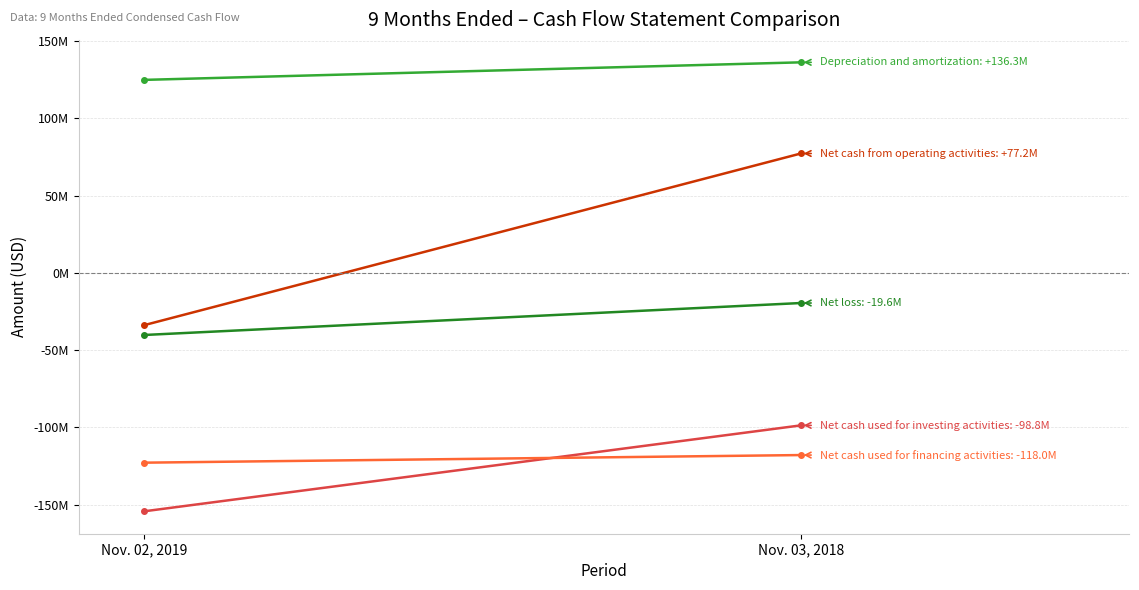

At which label is Net cash from operating activities closest to 21703000?

Nov. 02, 2019